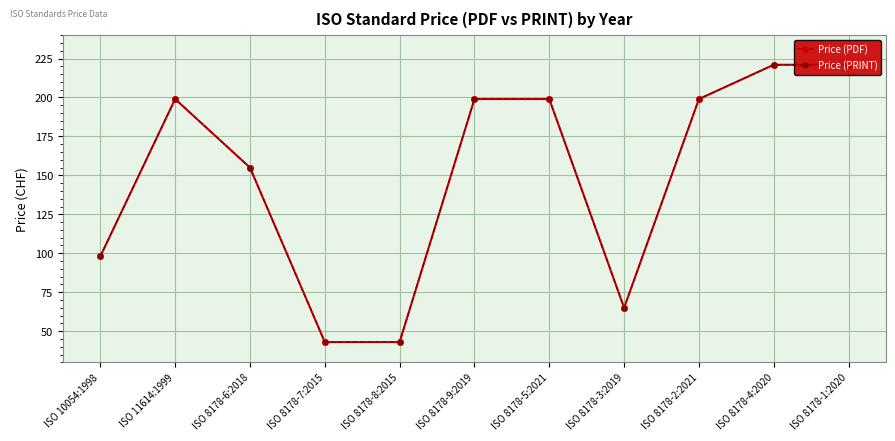

List the series in order of their peak value, highest first.

Price (PDF), Price (PRINT)